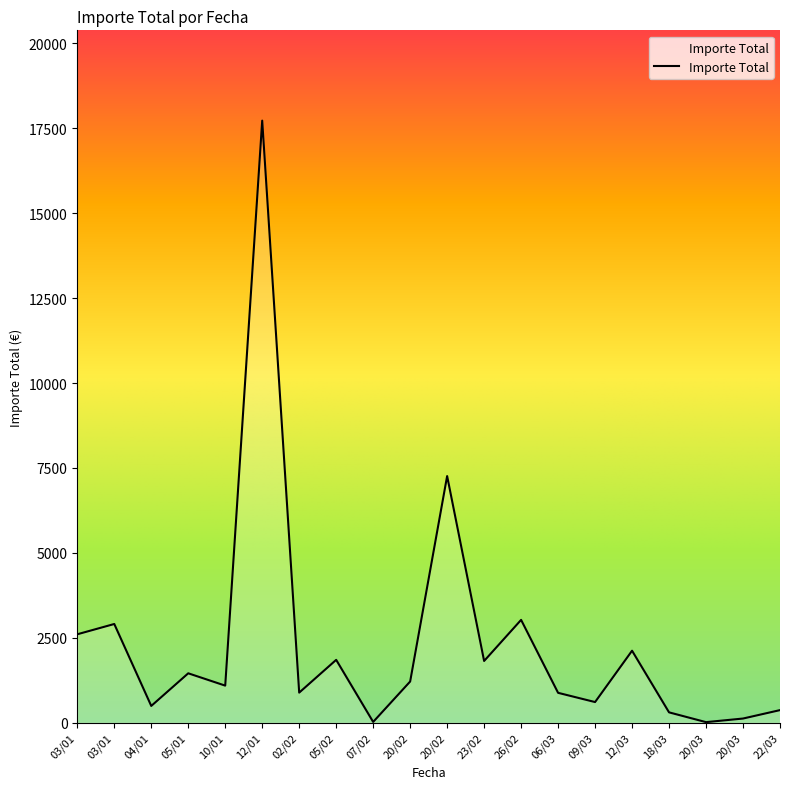

How many lines are shown in the chart?

1